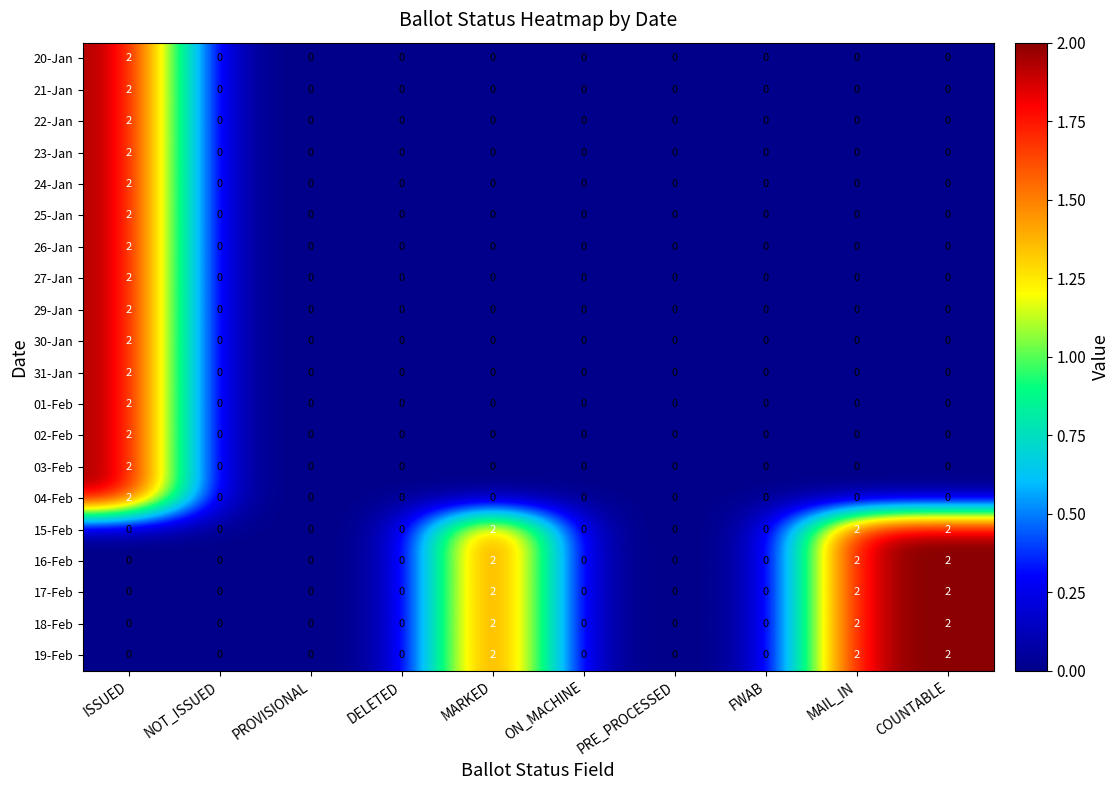

True or false: 27-Jan has a value of -1 at PRE_PROCESSED.

False